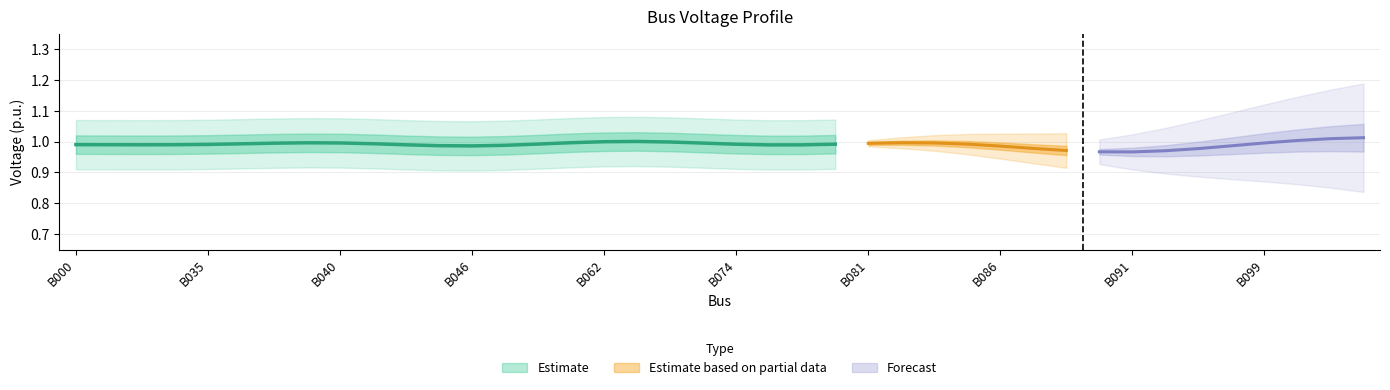

Between B081 and B099, which is larger?

B099